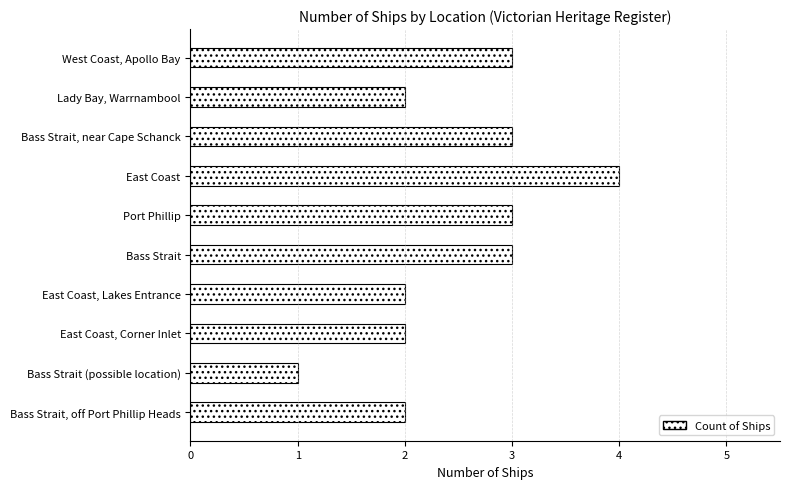

At which category does the chart reach its minimum across all series?

Bass Strait (possible location)